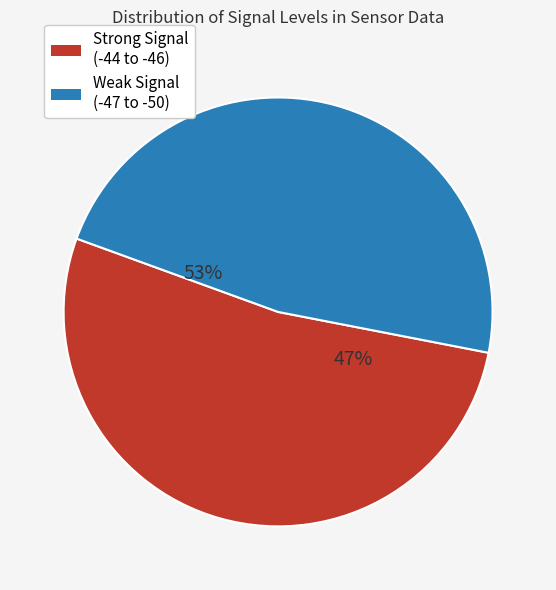

Does -47 represent more than half of the total?

No